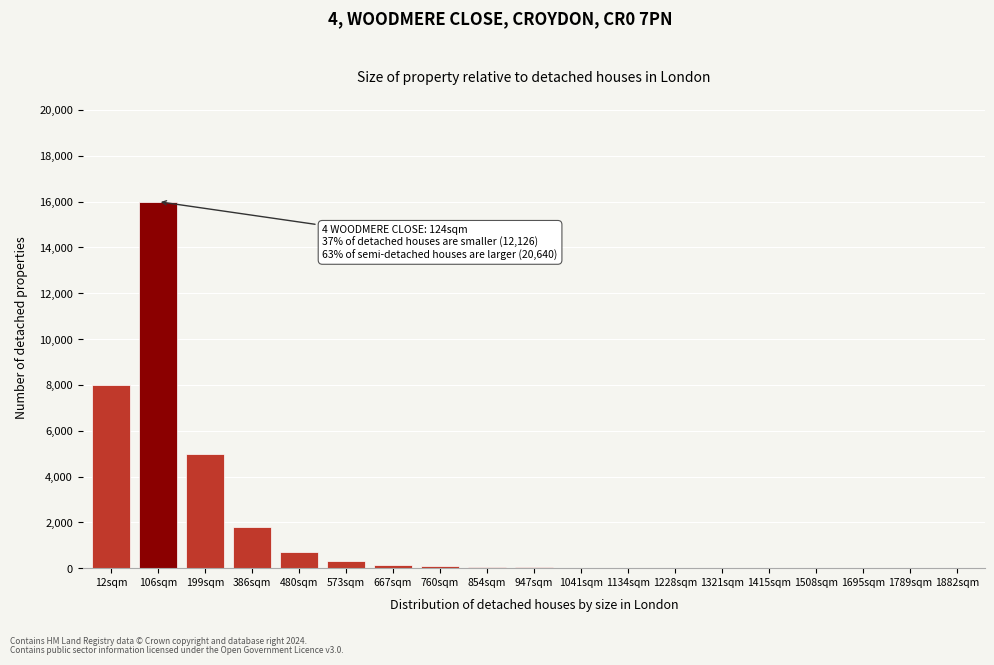

True or false: the data shows 8 at 1321sqm.

True